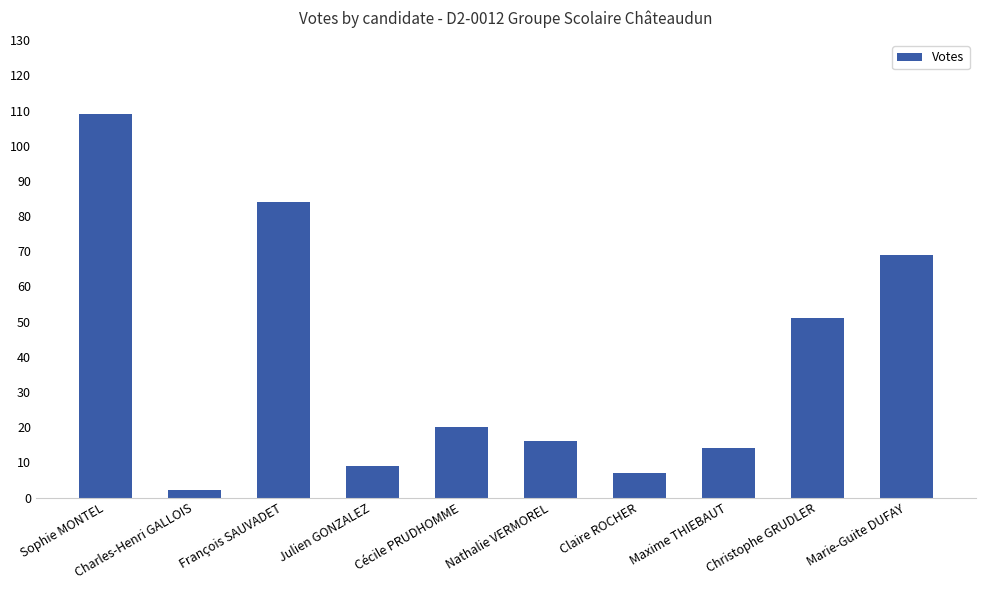

How many values are below 20?

5